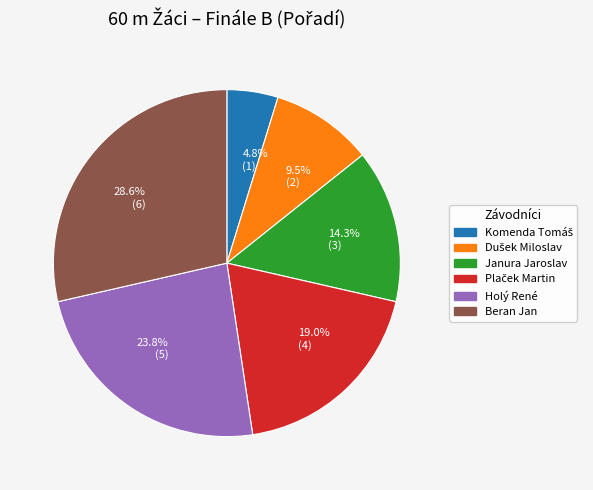

Count the number of slices in the pie.

6